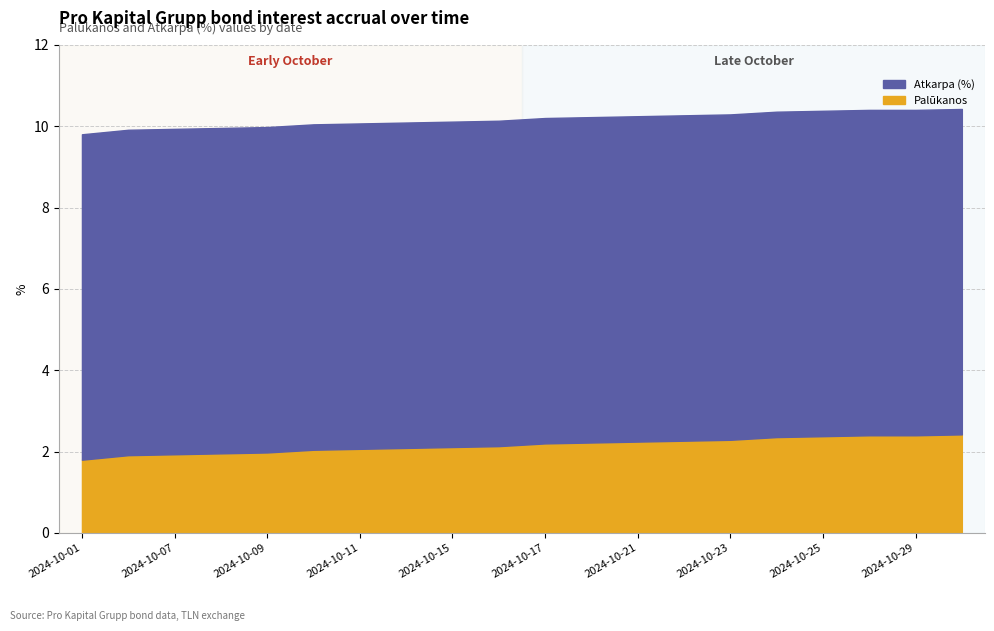

Which series has the largest range (max minus min)?

Palūkanos